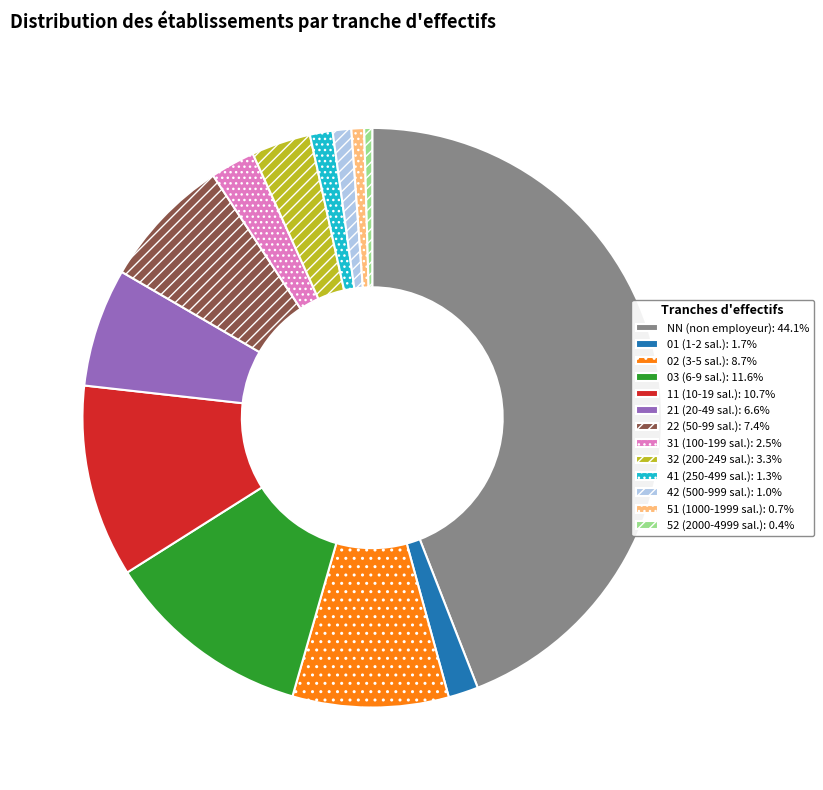

Do 41 (250-499 sal.): 1.3% and 51 (1000-1999 sal.): 0.7% together represent more than half of the pie?

No